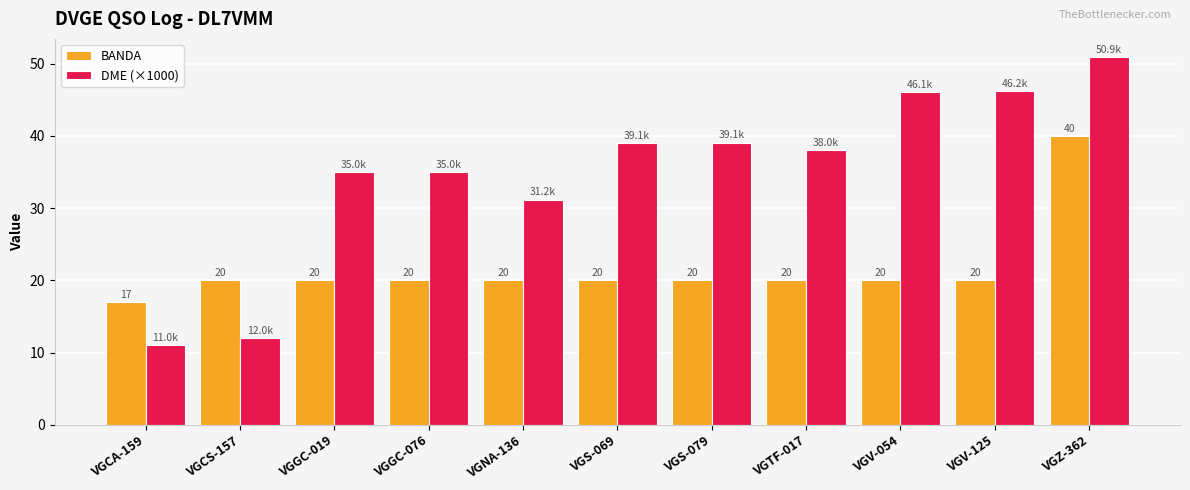

Which label corresponds to the smallest value in the chart?

VGCA-159